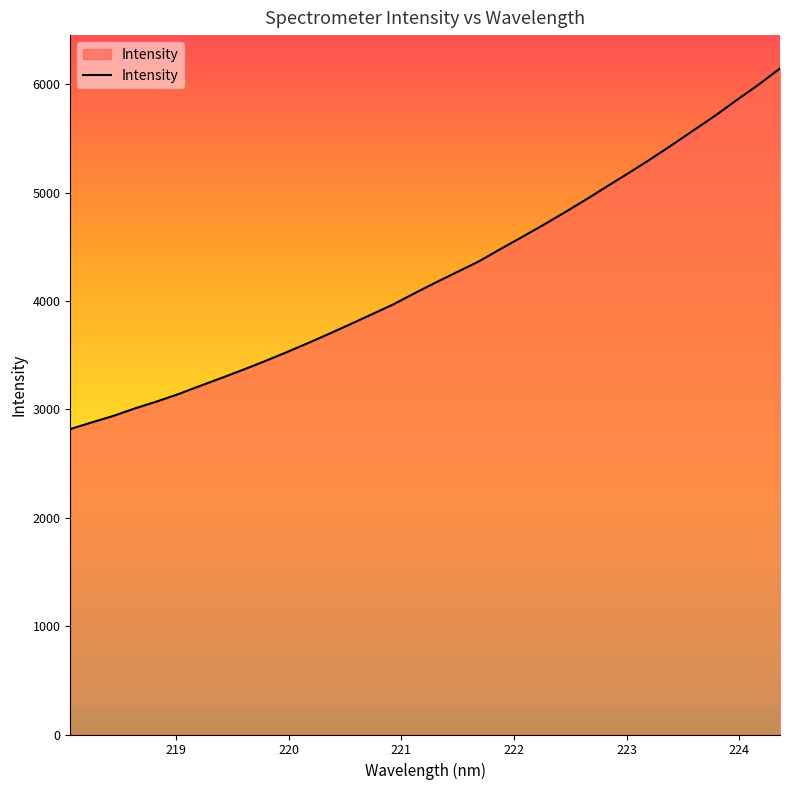

What is the maximum value shown in the chart?

6145.5